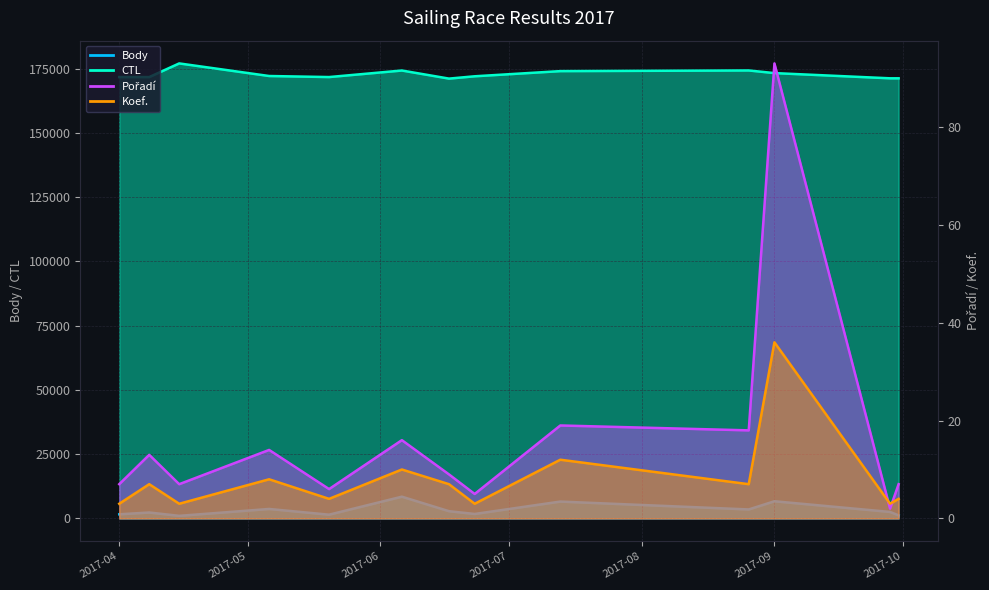

Where is the first local maximum for Pořadí?

2017-04-08